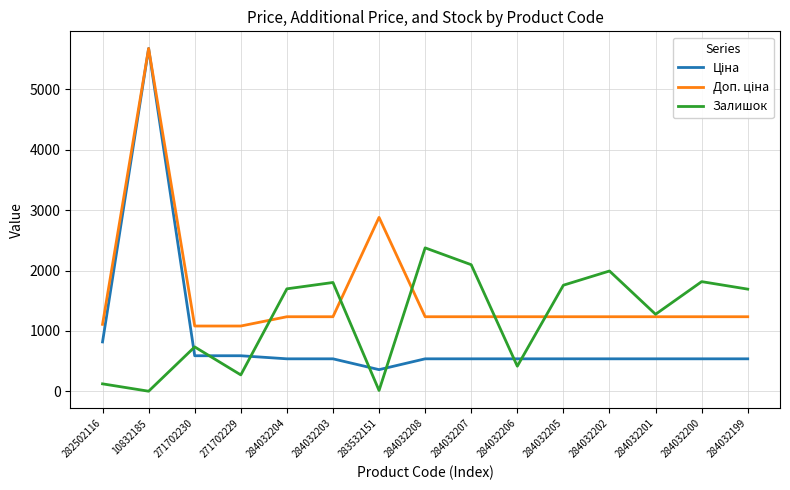

Which series changed the most between 271702229 and 284032204?

Залишок